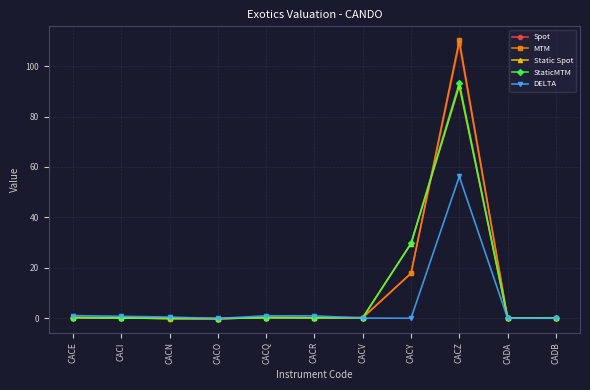

What position from the right is CACN?

9